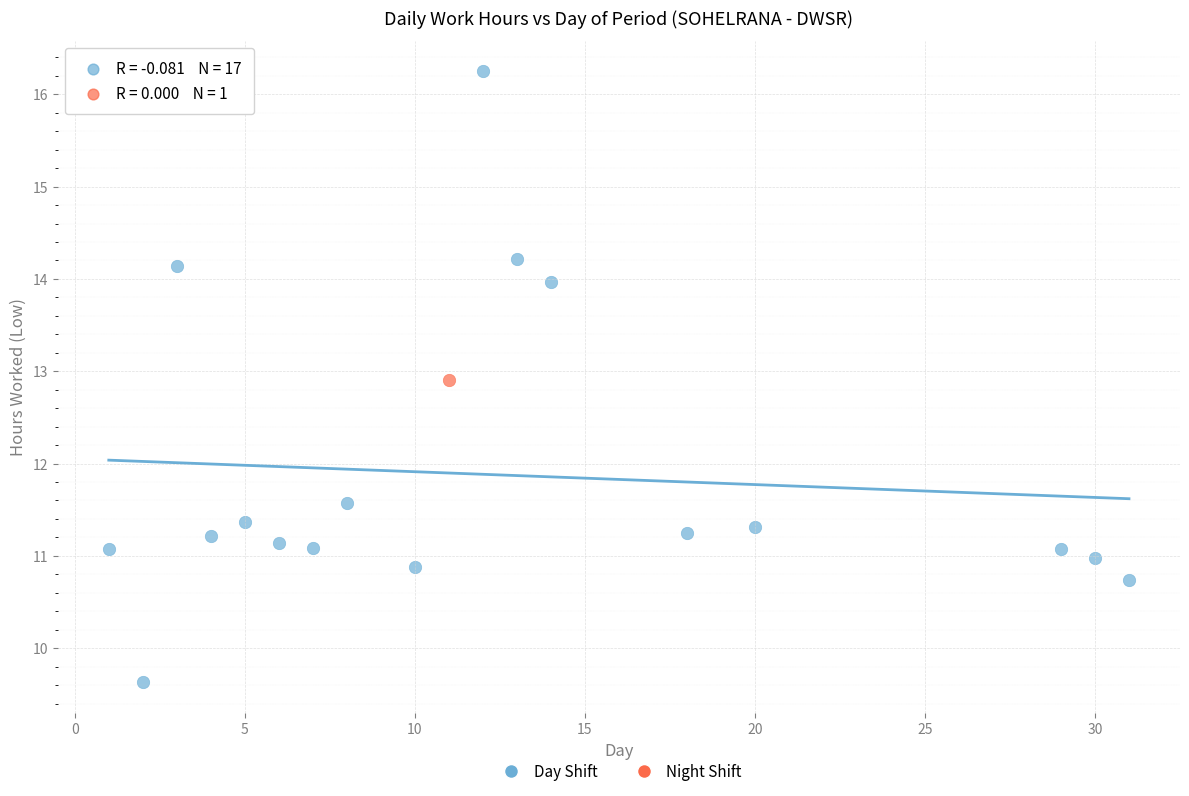

What are all the series names shown in the legend?

Day Shift, Night Shift